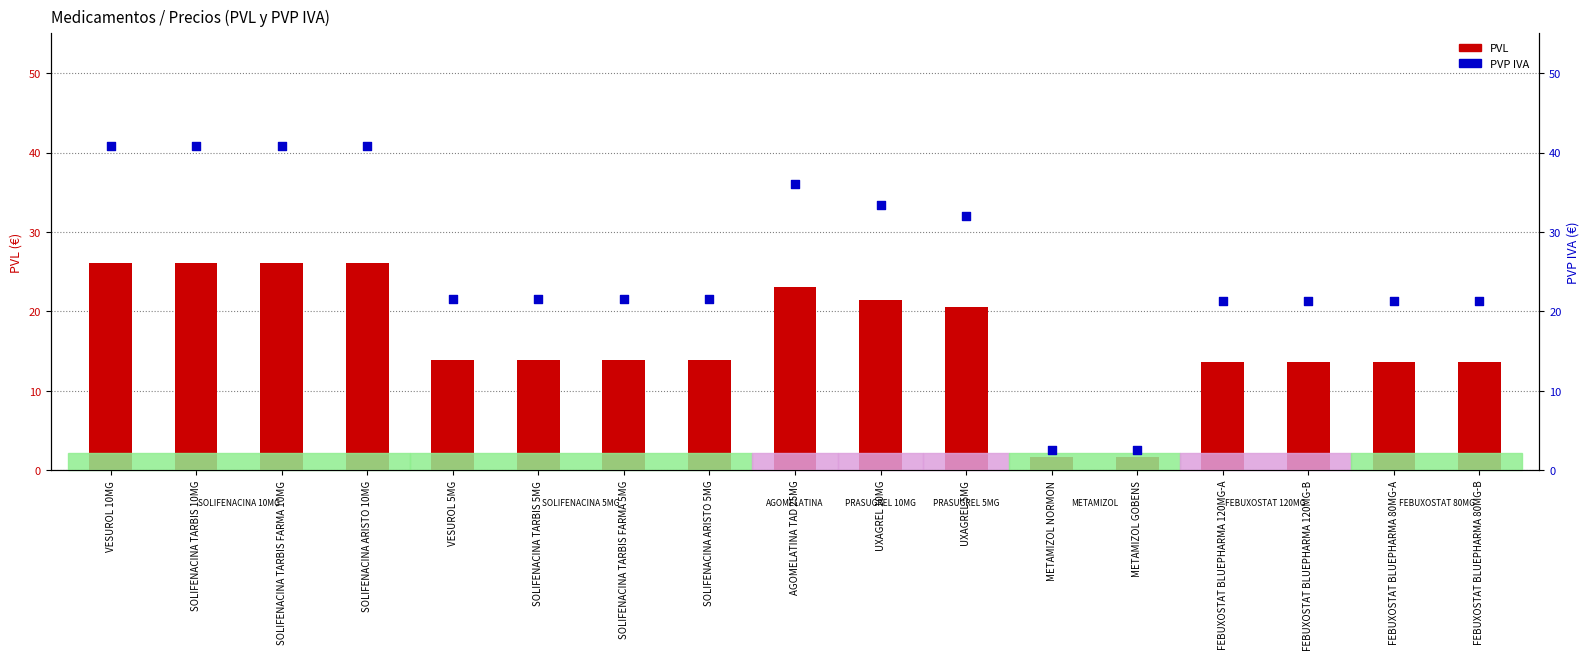

At which category is the sum across all series the highest?

VESUROL 10MG